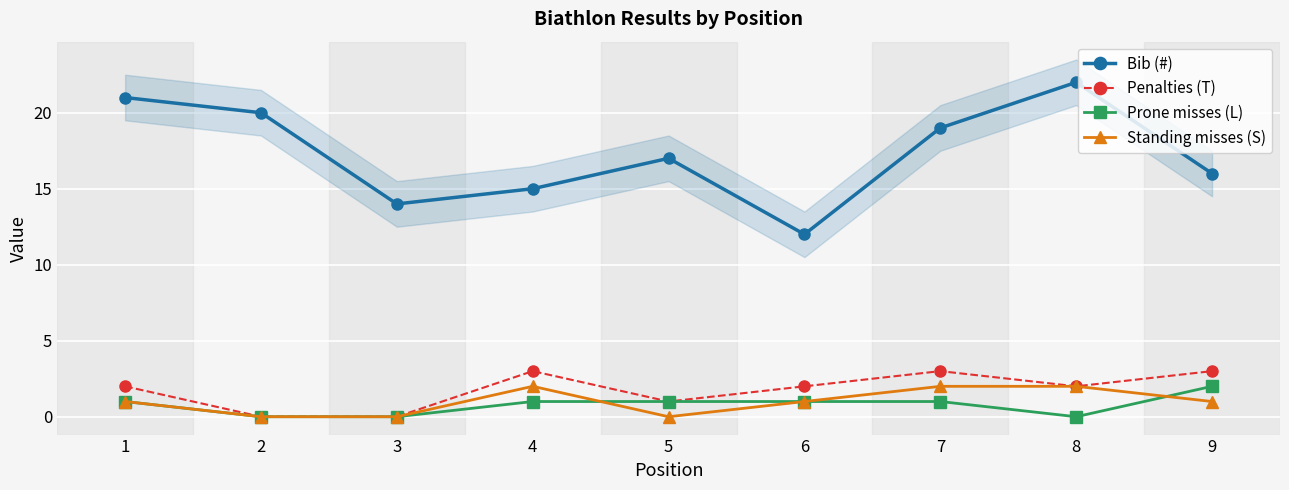

Reading left to right, what are all the values shown in this chart?

Bib (#): 21	20	14	15	17	12	19	22	16
Penalties (T): 2	0	0	3	1	2	3	2	3
Prone misses (L): 1	0	0	1	1	1	1	0	2
Standing misses (S): 1	0	0	2	0	1	2	2	1